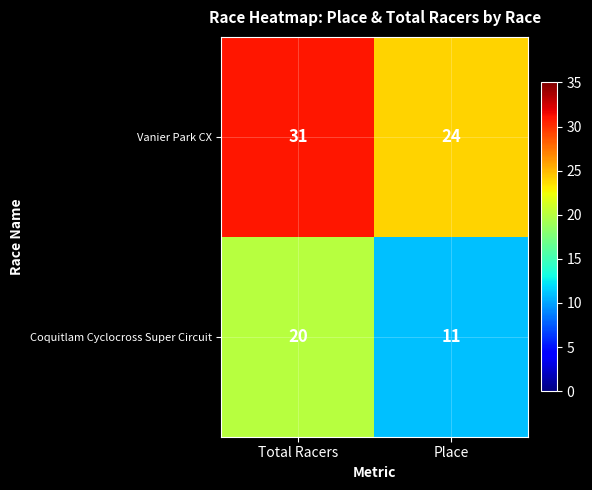

Which series has the widest spread of values?

Coquitlam Cyclocross Super Circuit